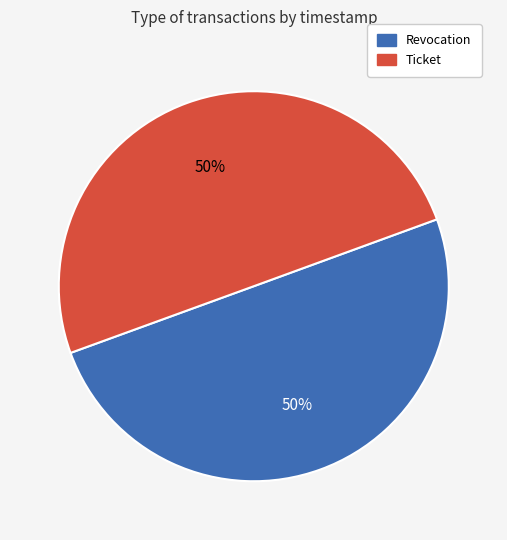

Approximately how many times larger is the value at Ticket compared to Revocation?

1.0